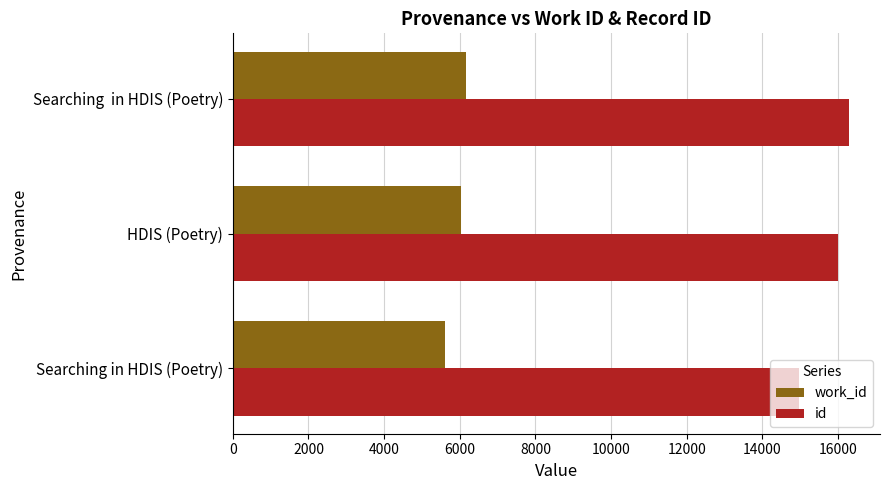

What is the difference between the second highest and minimum values in the work_id series?

424